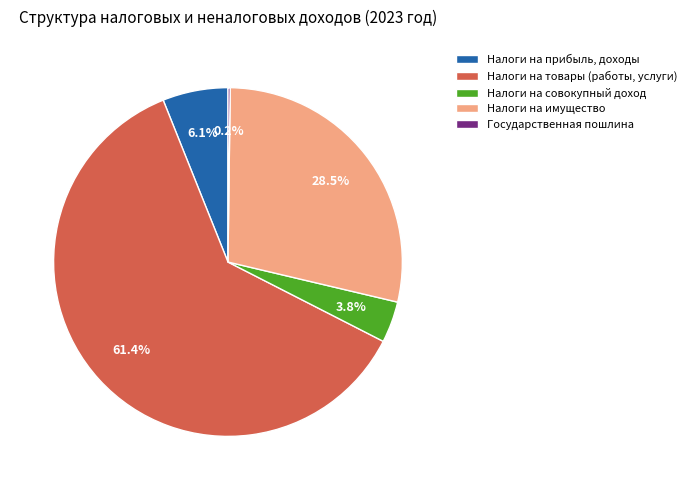

What is the largest slice in the pie chart?

Налоги на товары (работы, услуги)